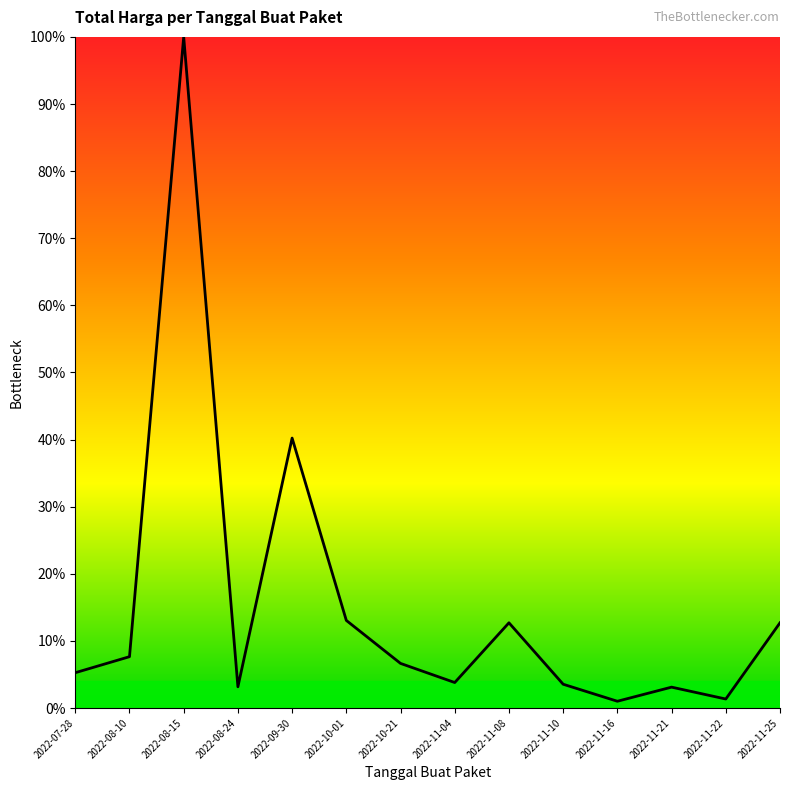

Which category has the lowest value across all series?

2022-11-16